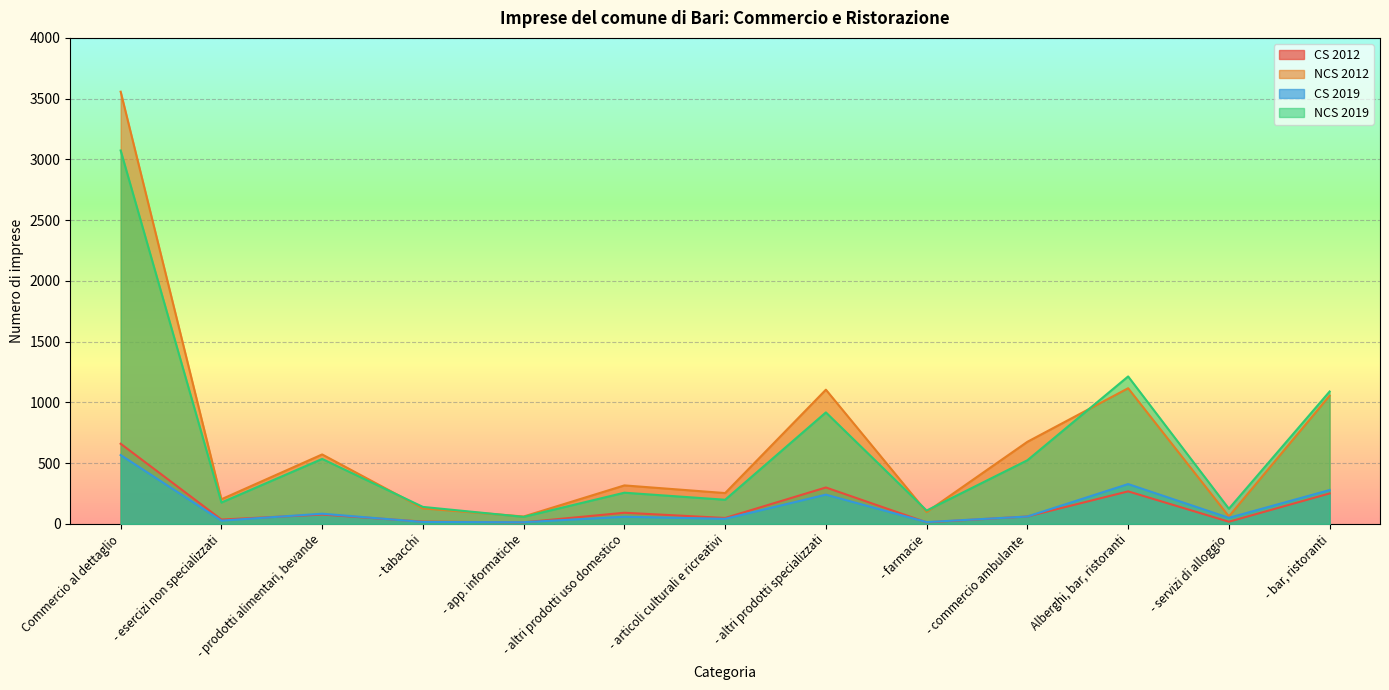

Where does the CS 2012 series first go above 60?

Commercio al dettaglio